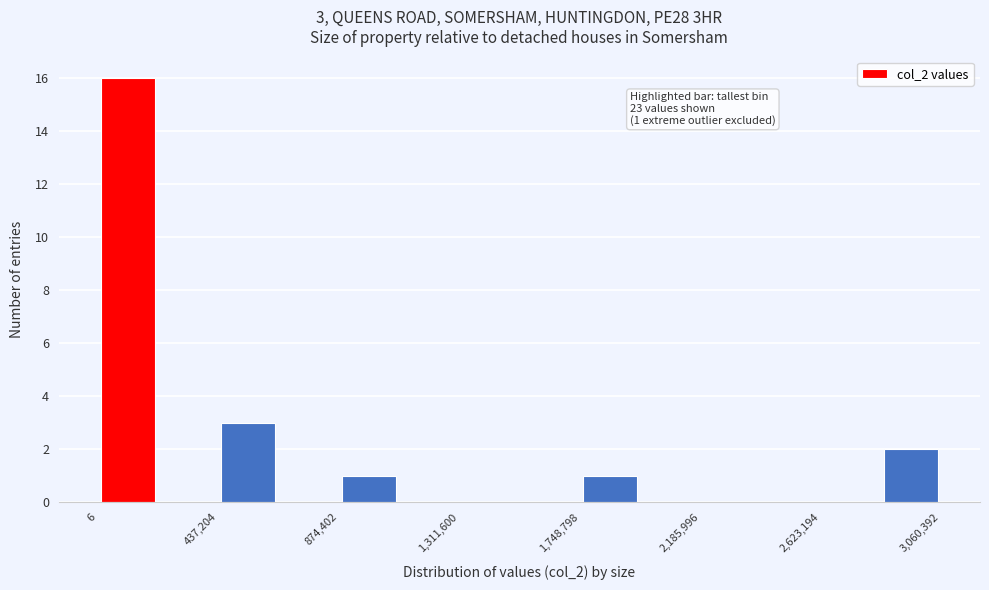

Over which range of the x-axis is the bar tallest?

0 to 200000